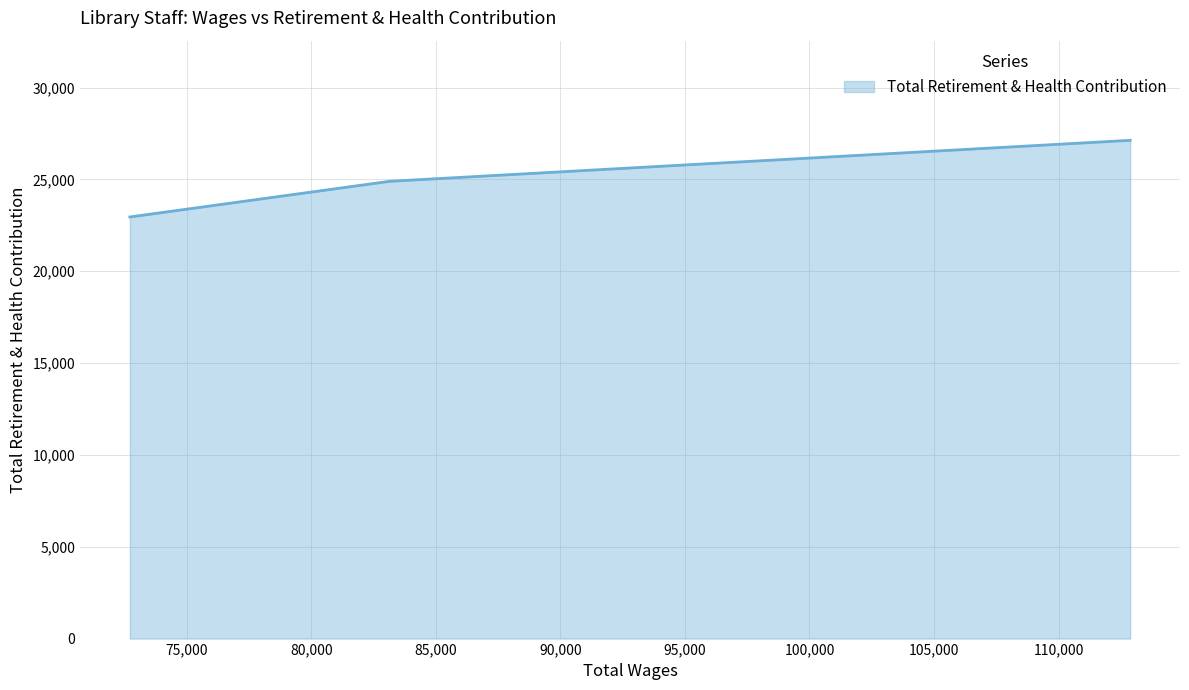

Rank the categories by value from highest to lowest.

112875.0, 94457.0, 83150.0, 72719.0